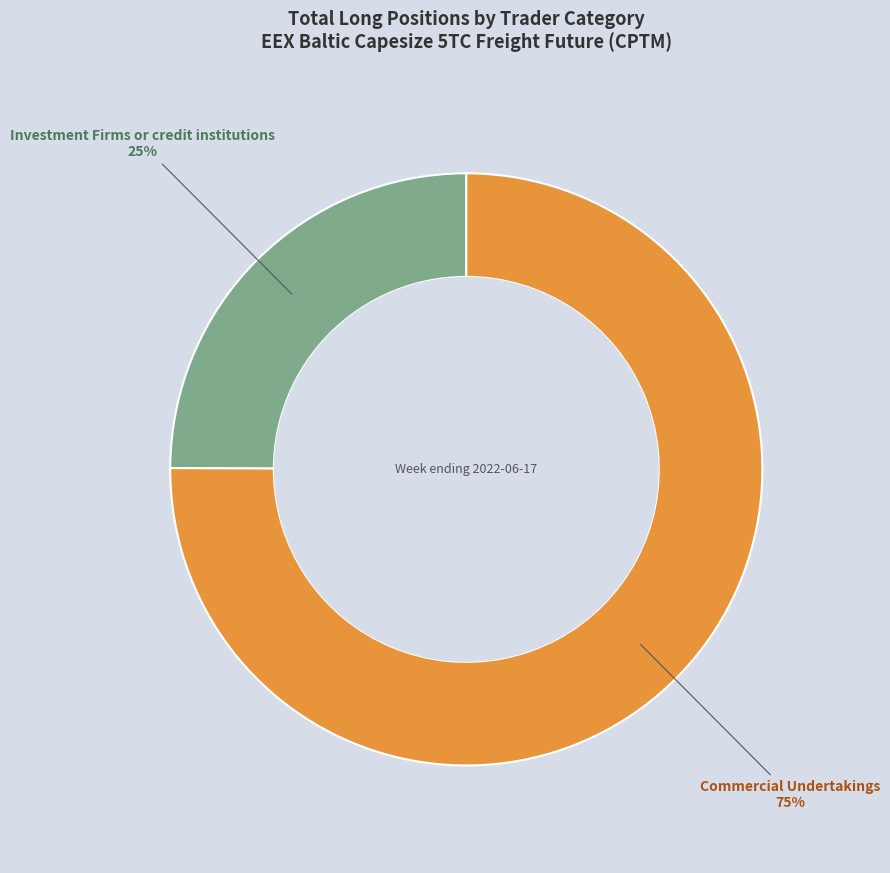

What percentage is the Commercial Undertakings slice, to the nearest percent?

75%